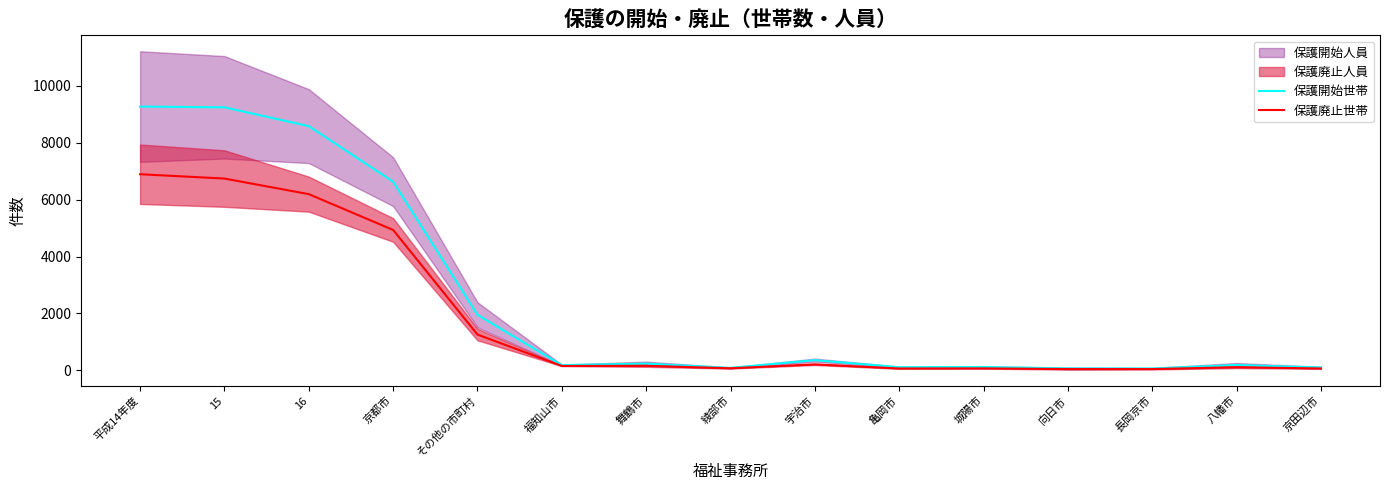

At which label does 保護開始世帯 reach its minimum?

長岡京市